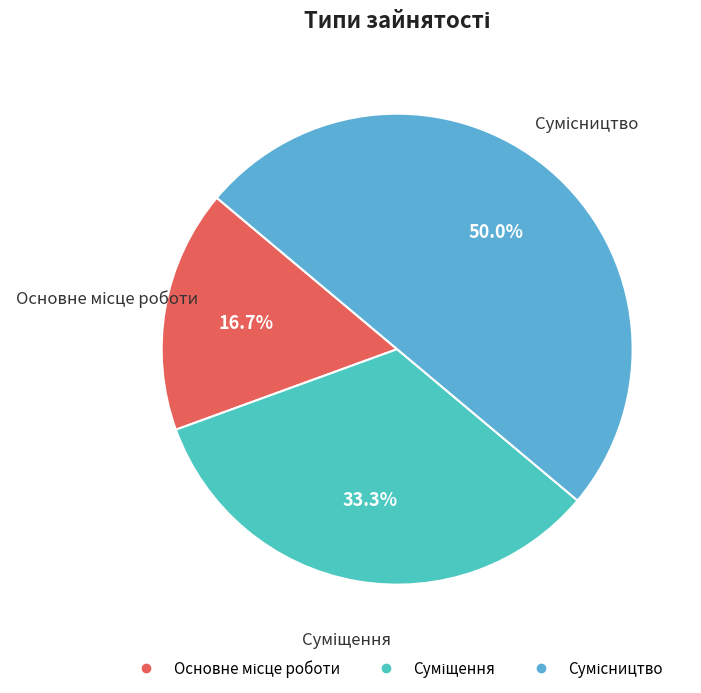

Which slice is the smallest?

Основне місце роботи